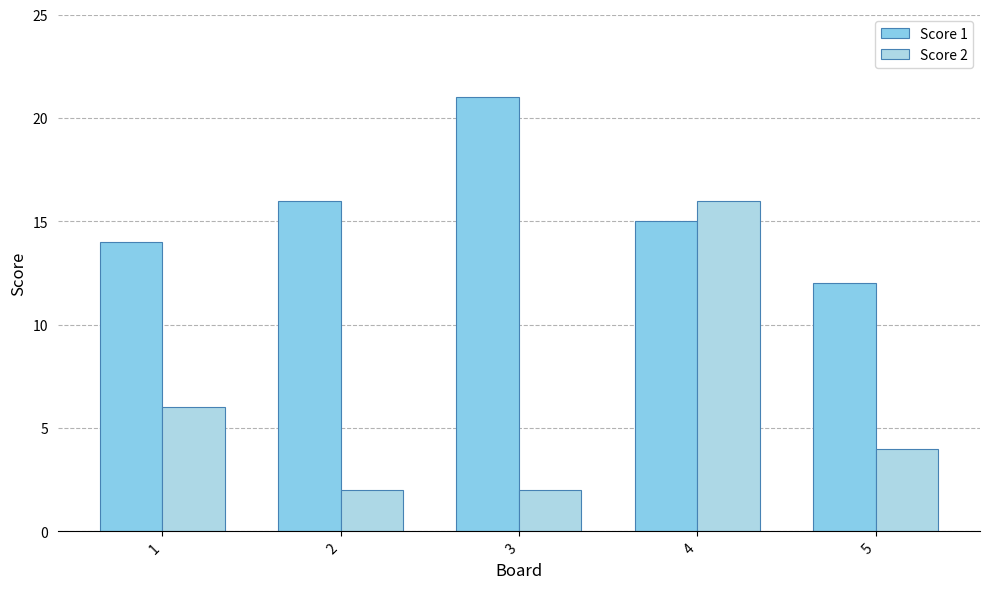

Reading left to right, extract all data points from this chart.

Score 1: 1=14	2=16	3=21	4=15	5=12
Score 2: 1=6	2=2	3=2	4=16	5=4